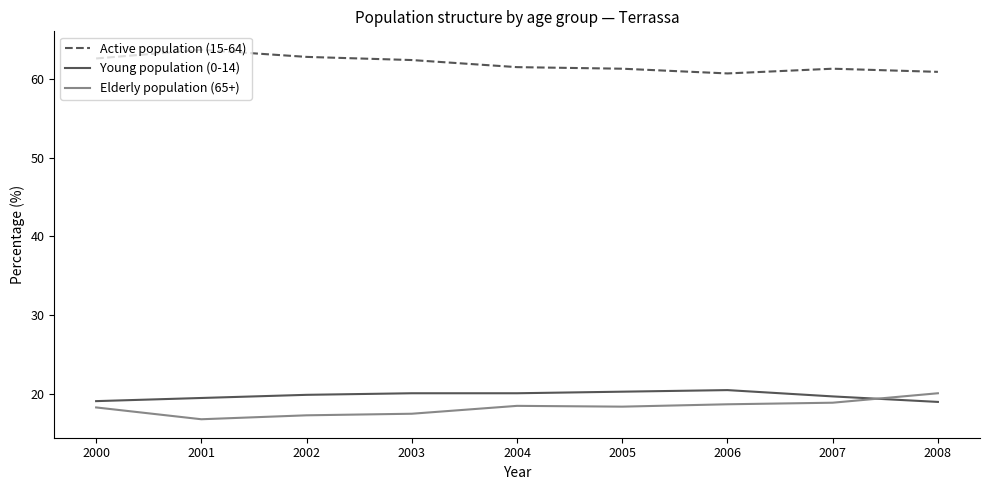

How many intersections are there between Young population (0-14) and Elderly population (65+)?

1